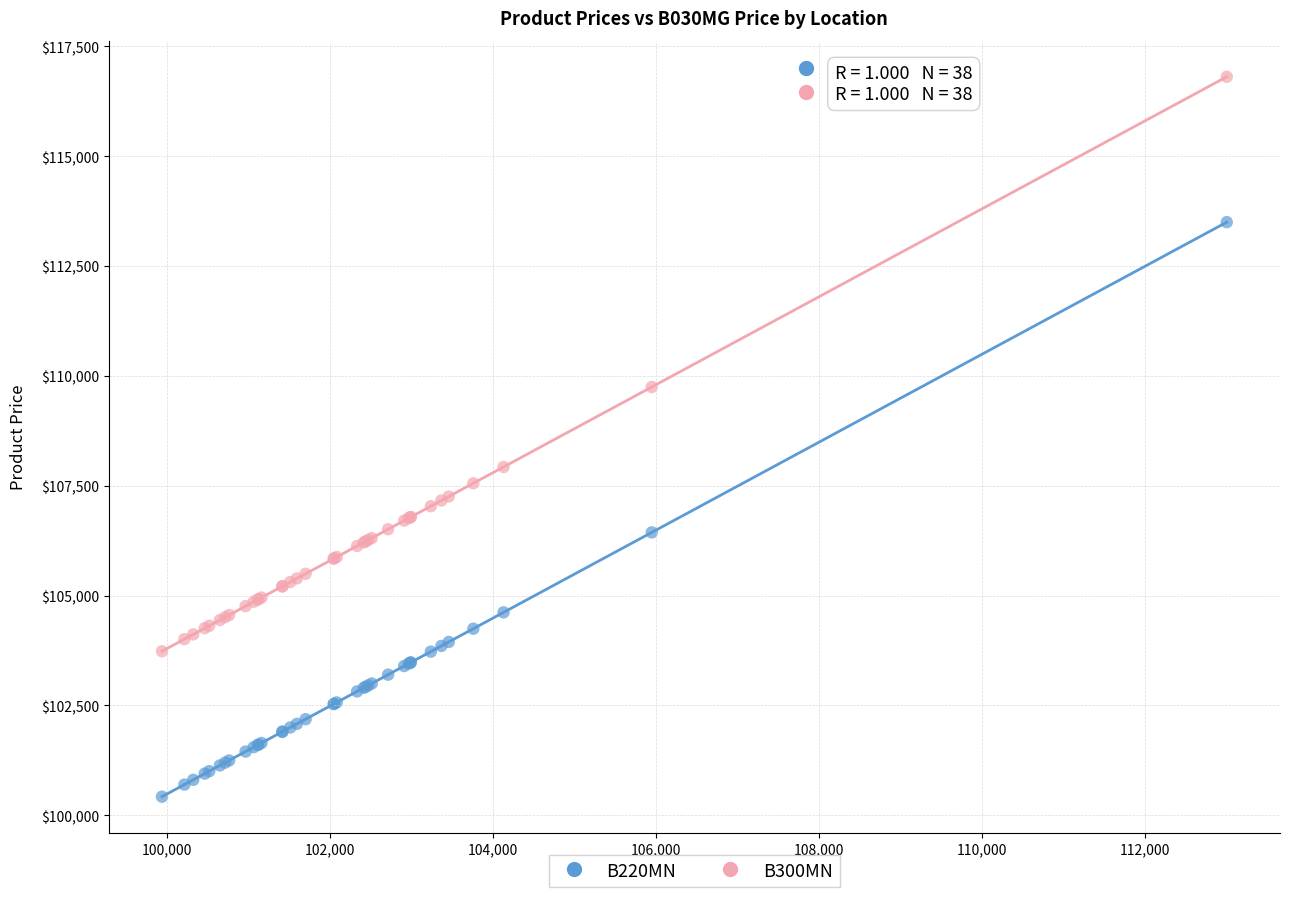

What are all the series names shown in the legend?

B220MN, B300MN